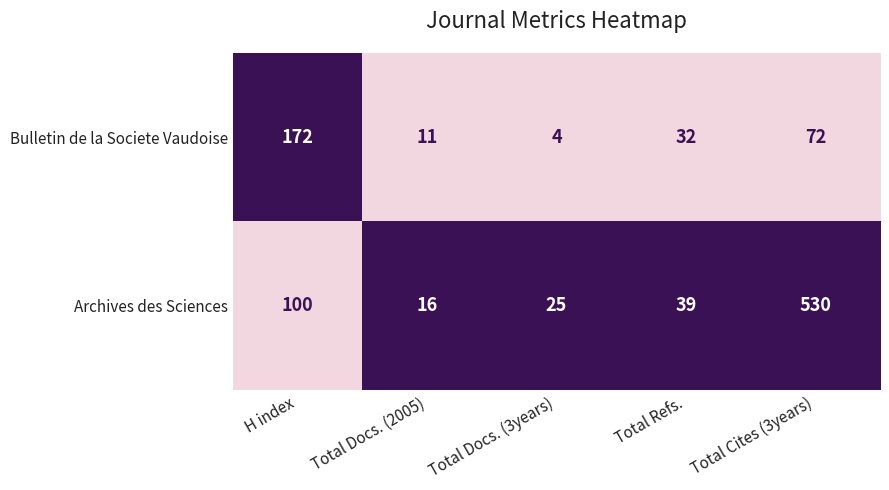

What is the difference between the maximum and second lowest values in the Bulletin de la Societe Vaudoise series?

161